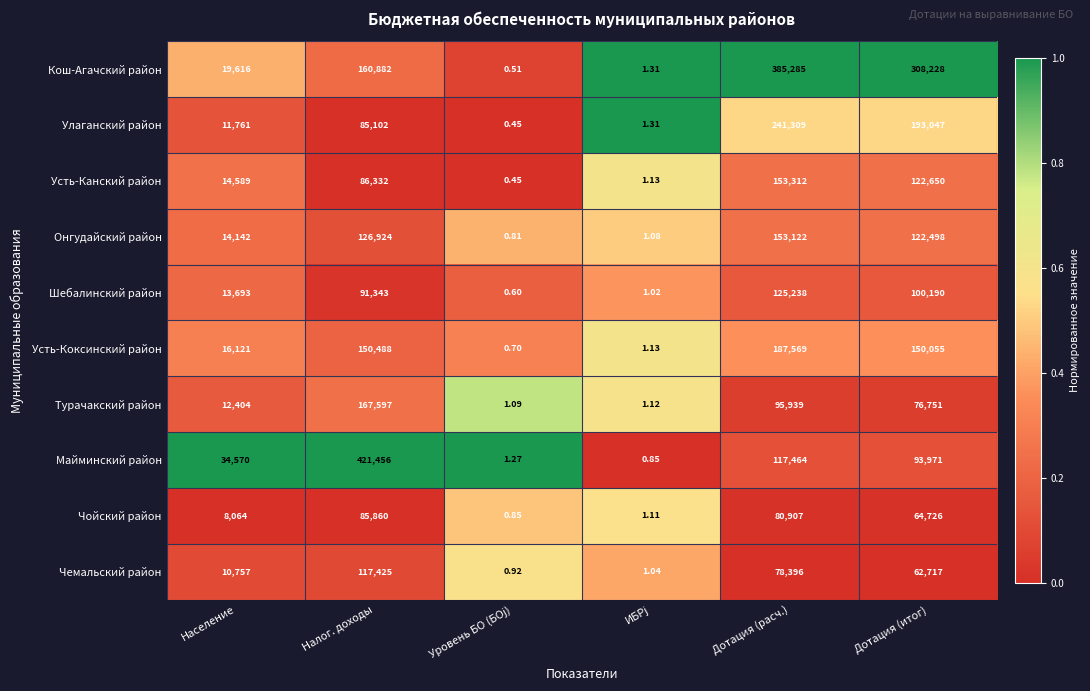

At which label does Чемальский район first exceed 62717?

Налог. доходы